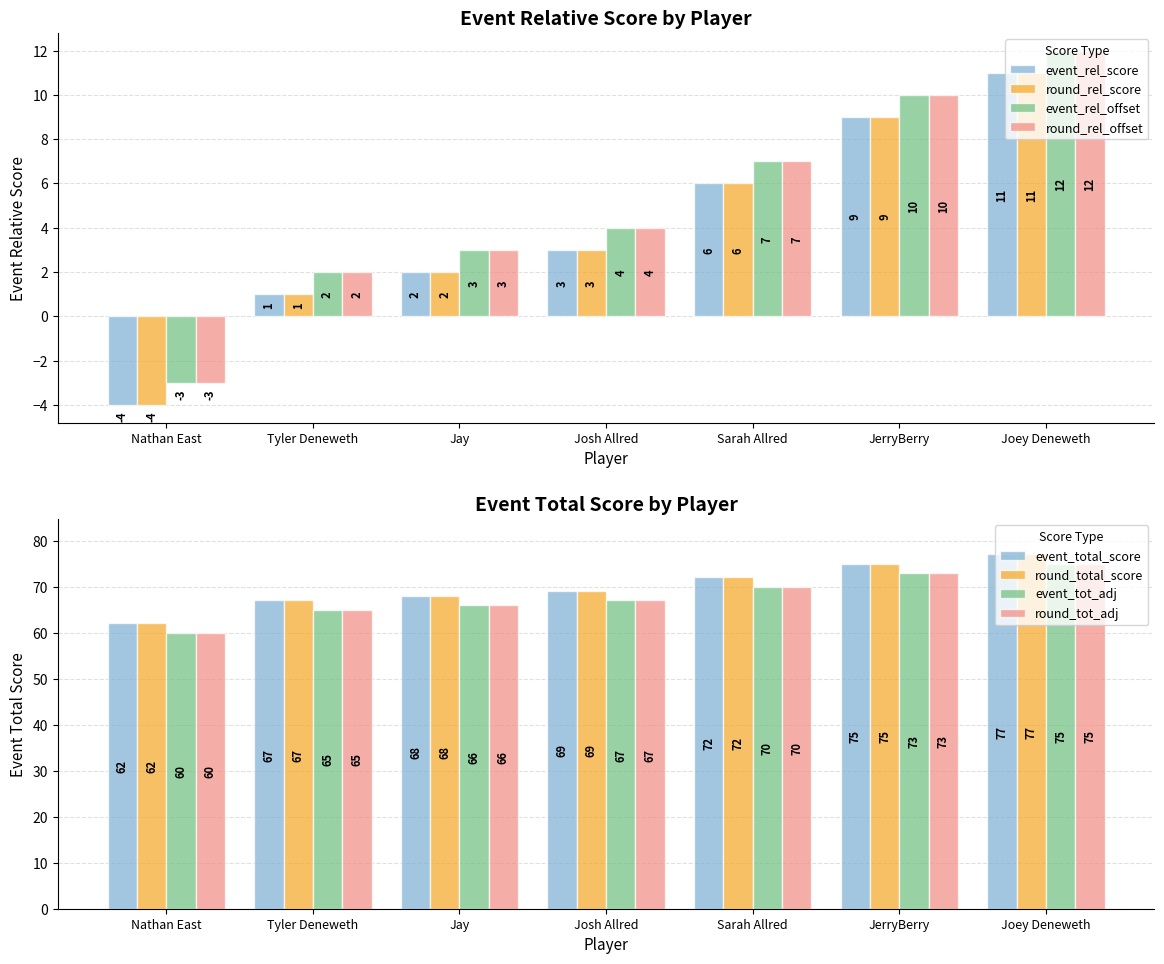

How many series are shown in this chart?

4